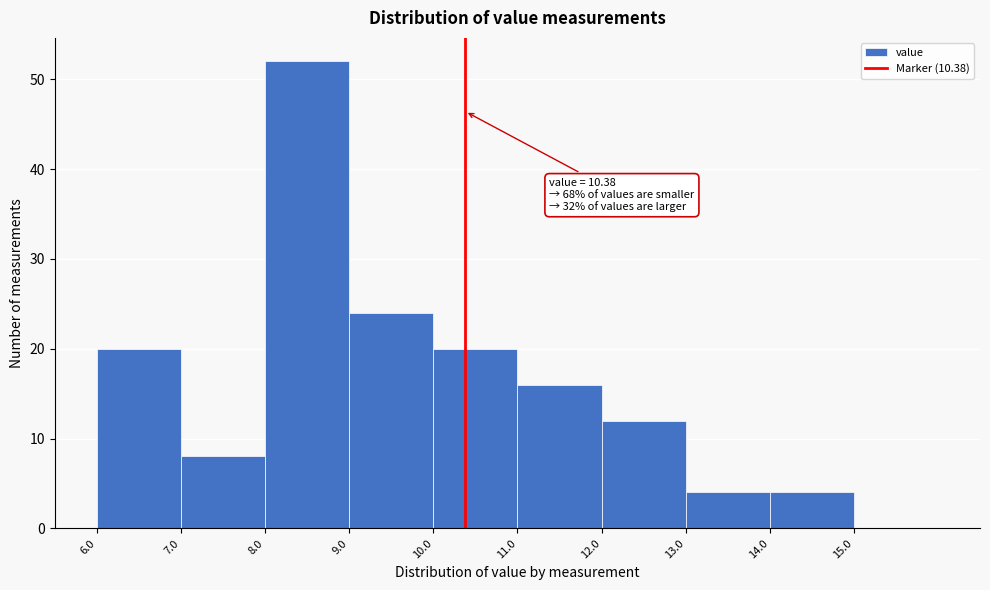

Which range on the x-axis has the tallest bar?

8 to 9